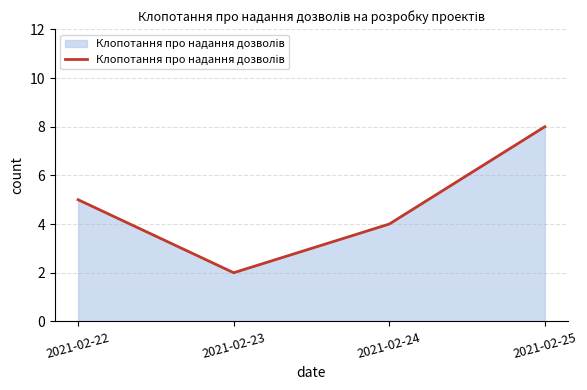

Approximately how many times larger is the value at 2021-02-25 compared to 2021-02-23?

4.0